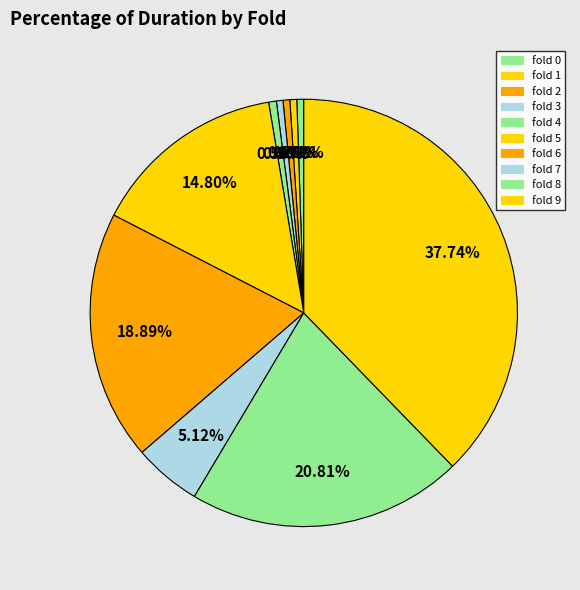

To the nearest percent, what is the average slice percentage?

10%